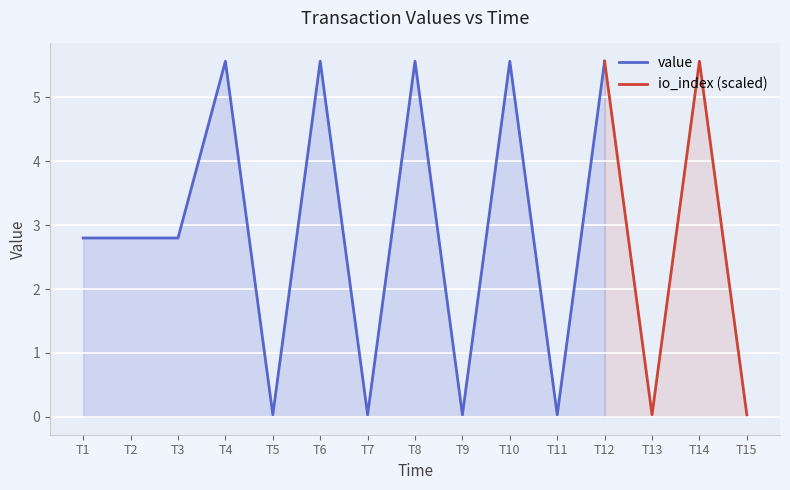

List the series in order of their peak value, highest first.

value, io_index